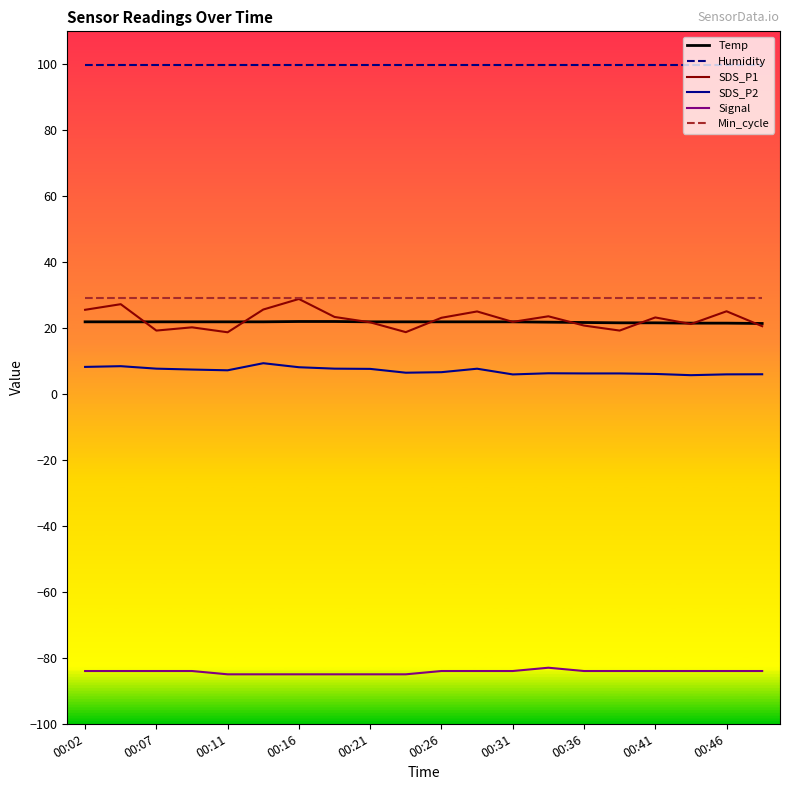

Which series has the largest total across all categories?

Humidity